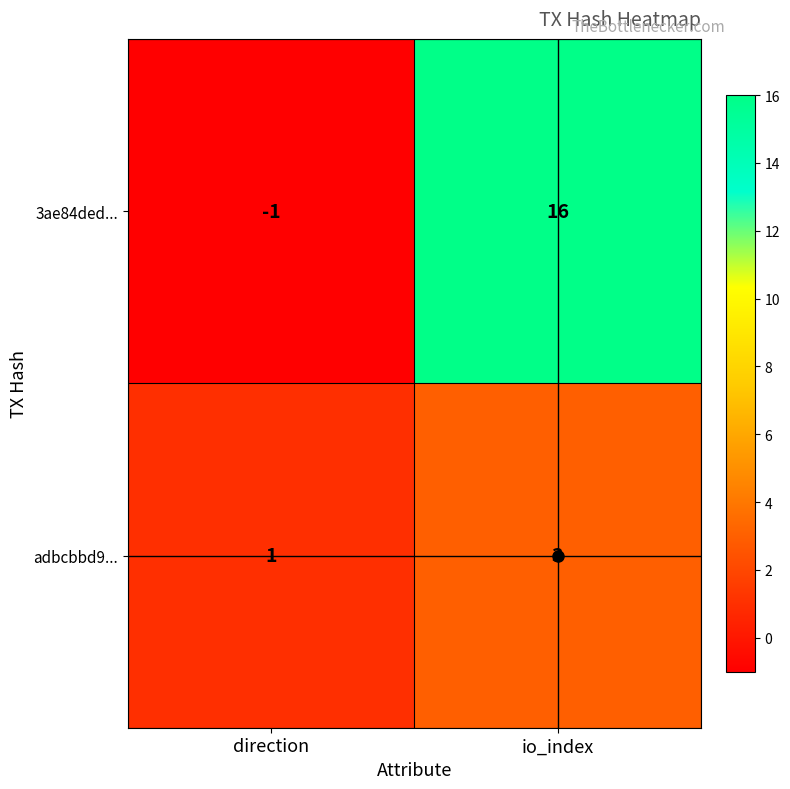

Is the value of 3ae84ded... at direction greater than the value of adbcbbd9... at io_index?

No